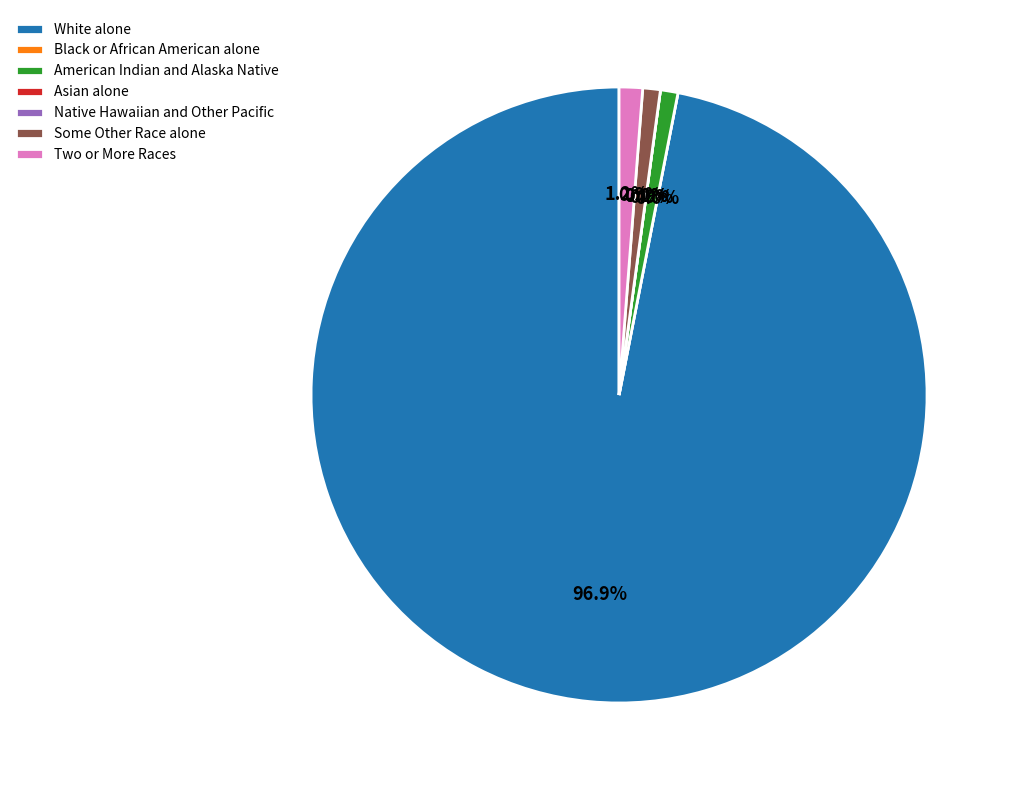

Which category has the biggest portion of the pie?

White alone